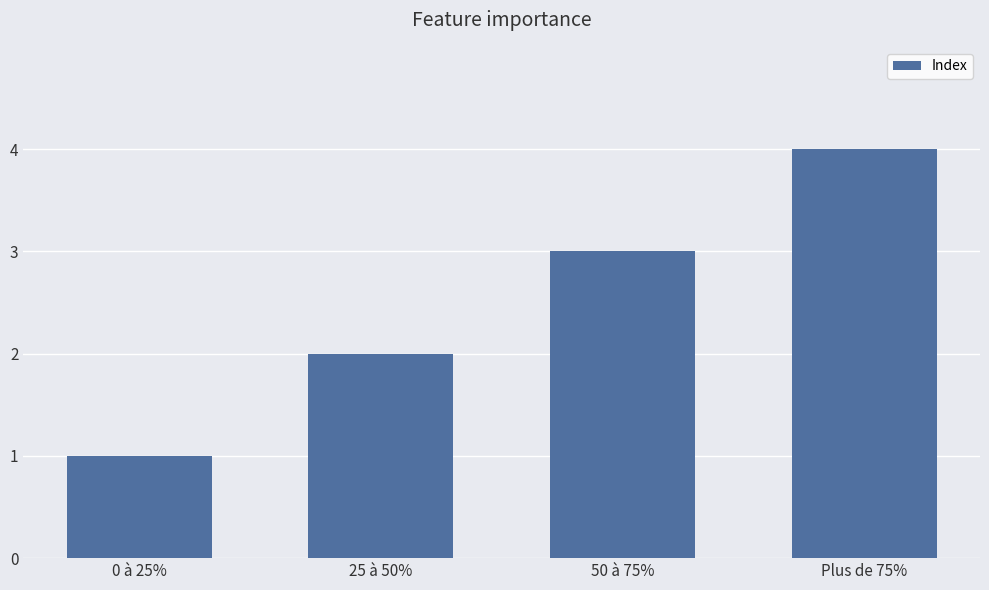

The value at 25 à 50% is 1. True or false?

False